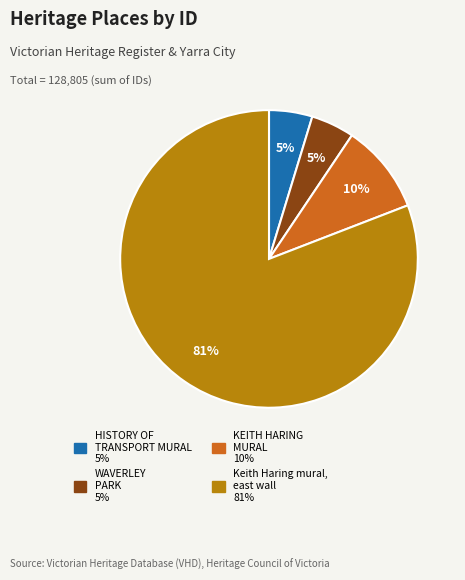

To the nearest percent, what is the average slice percentage?

25%